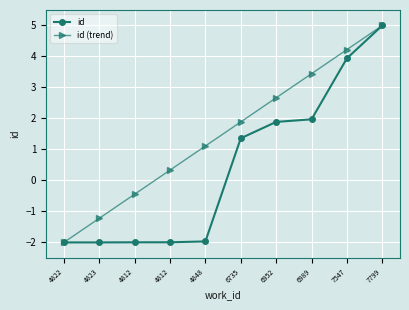

At how many categories does at least one series exceed 1?

6